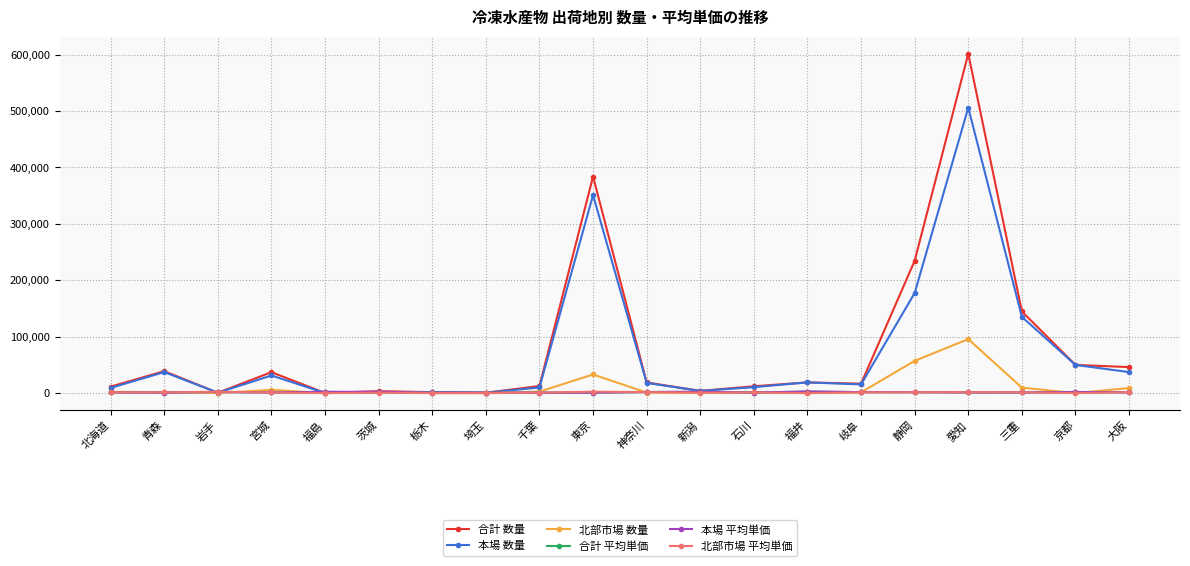

Which series has the widest spread of values?

合計 数量